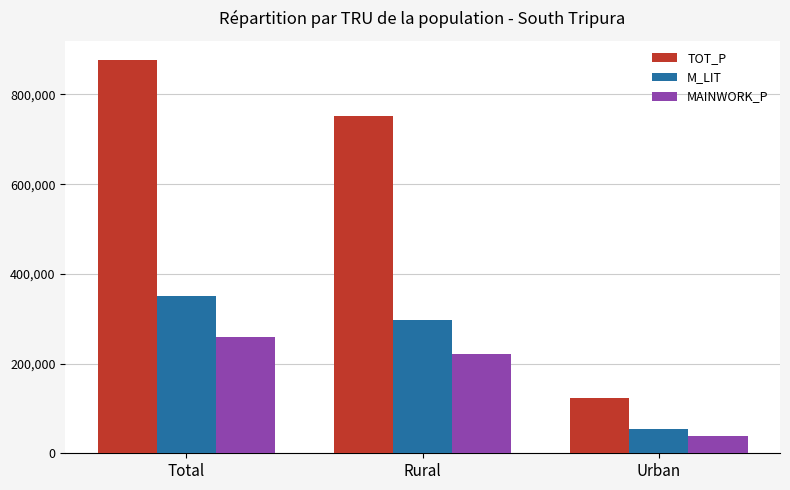

What is the sum of all TOT_P values?

1752002